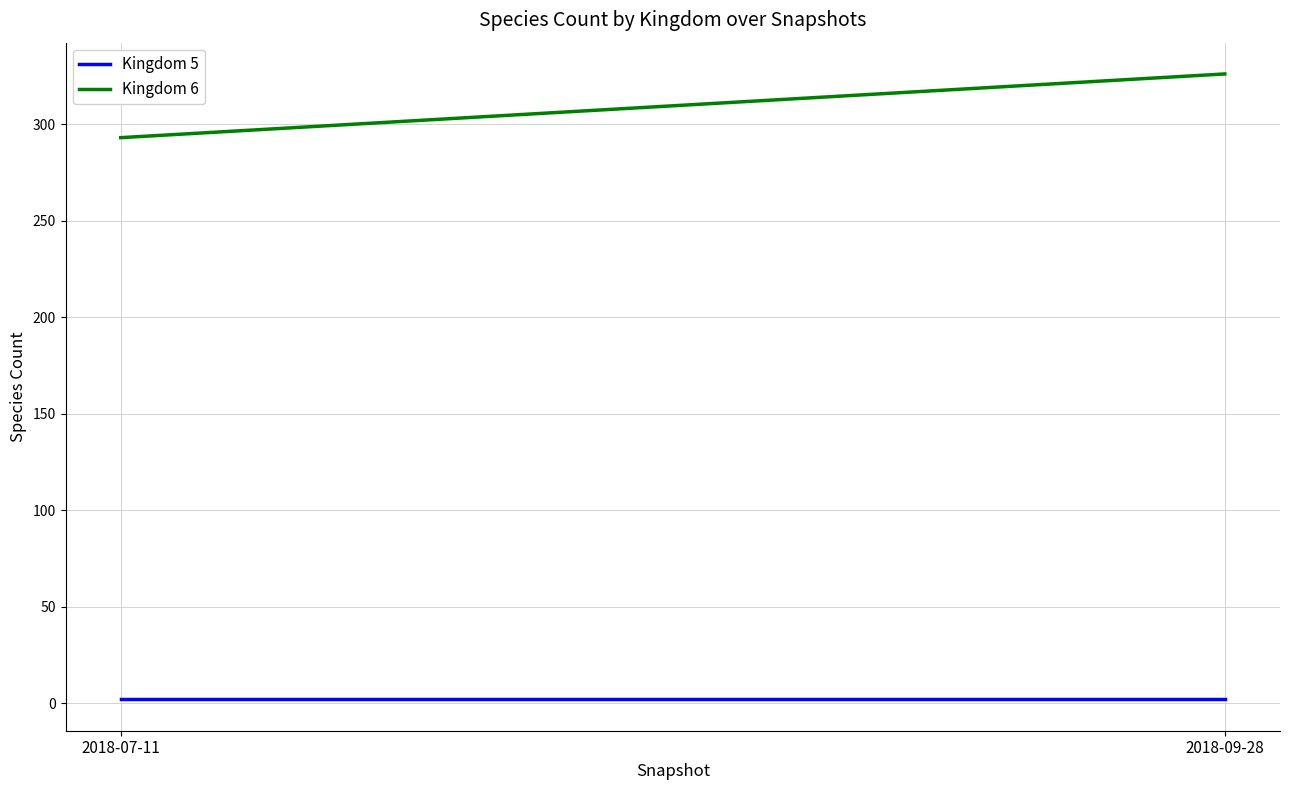

Reading left to right, what are all the values shown in this chart?

Kingdom 5: 2018-07-11=2	2018-09-28=2
Kingdom 6: 2018-07-11=293	2018-09-28=326